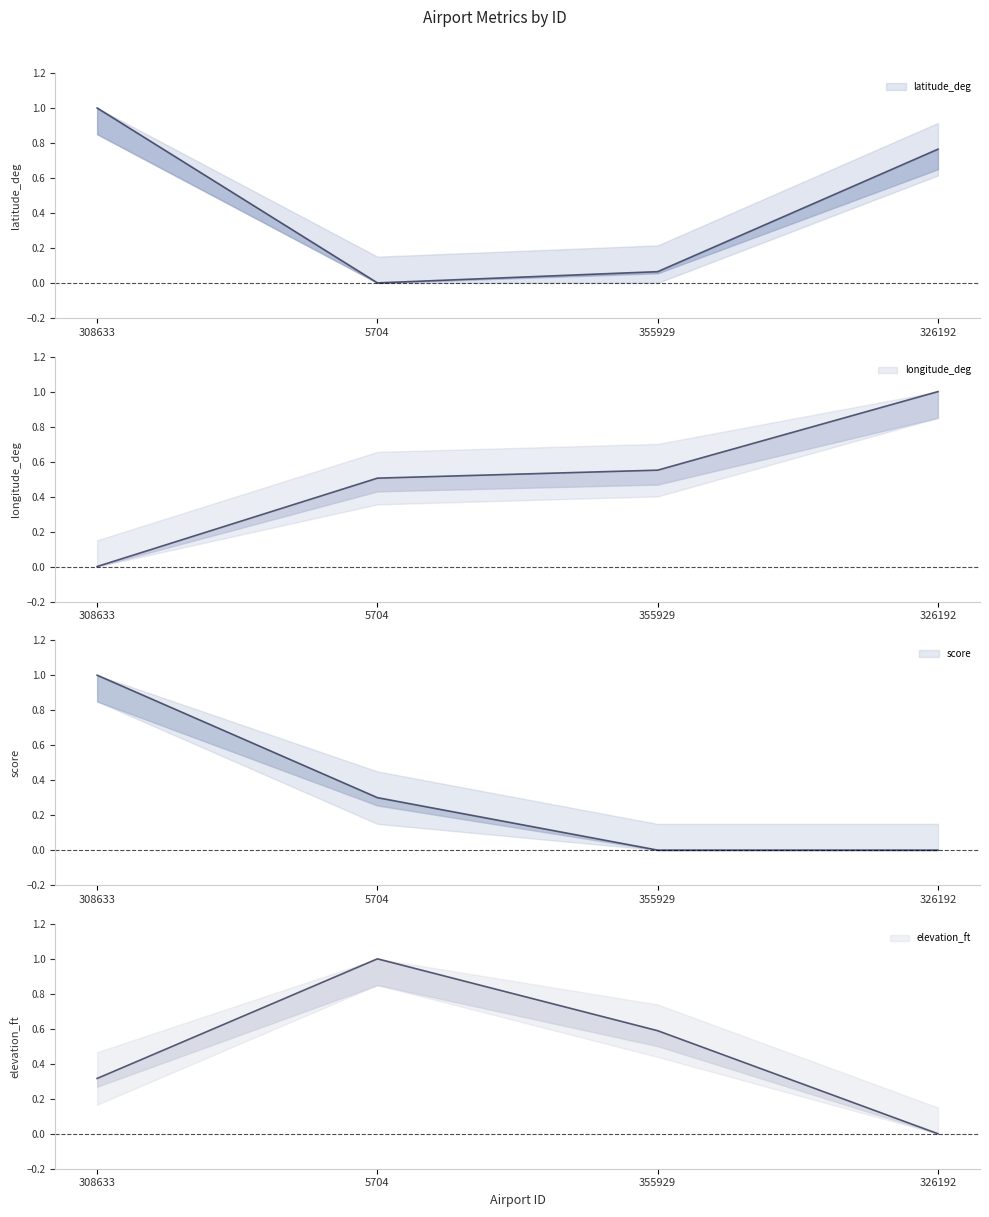

At which category does the chart reach its peak across all series?

308633